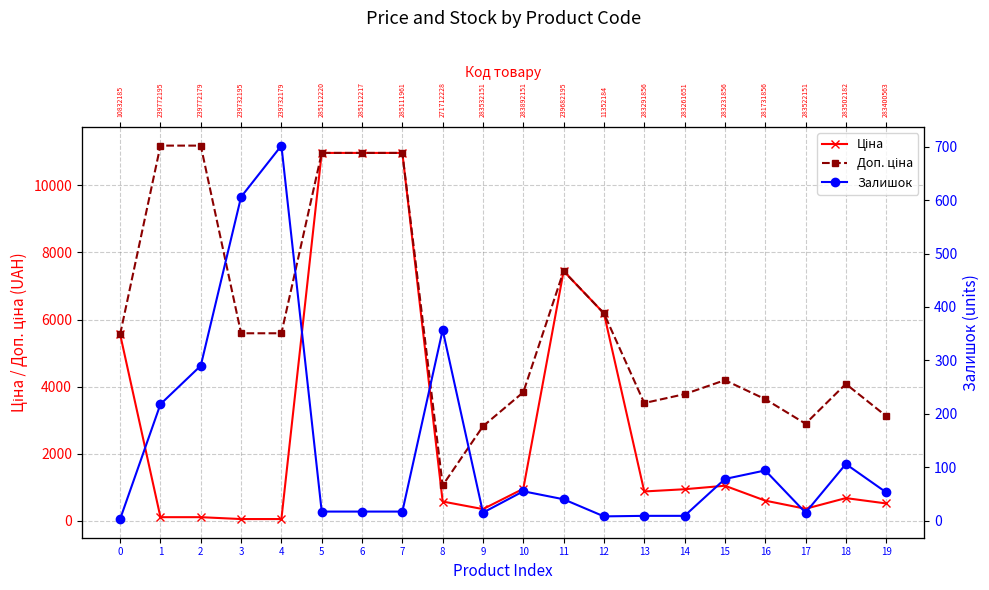

Reading right to left, what are all the values shown in this chart?

Ціна: 520.6	680.4	362.1	604.6	1048.4	944.2	878.0	6182.6	7444.6	958.4	352.6	578.1	10964.4	10964.4	10964.4	55.9	55.9	111.8	111.8	5560.3
Доп. ціна: 3123.8	4082.3	2896.6	3627.9	4193.5	3777.0	3511.9	6182.6	7444.6	3833.8	2821.2	1060.0	10964.4	10964.4	10964.4	5591.0	5591.0	11182.0	11182.0	5560.3
Залишок: 53.0	106.0	15.0	94.0	78.0	9.0	9.0	8.0	40.0	55.0	15.0	357.0	17.0	17.0	17.0	702.0	606.0	290.0	218.0	3.0